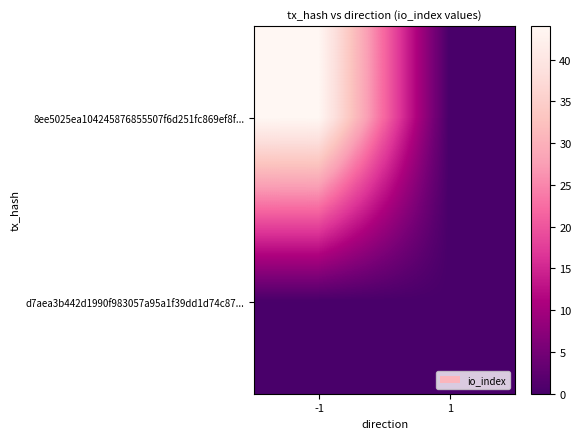

Rank the series at 1 from highest to lowest value.

8ee5025ea104245876855507f6d251fc869ef8f..., d7aea3b442d1990f983057a95a1f39dd1d74c87...